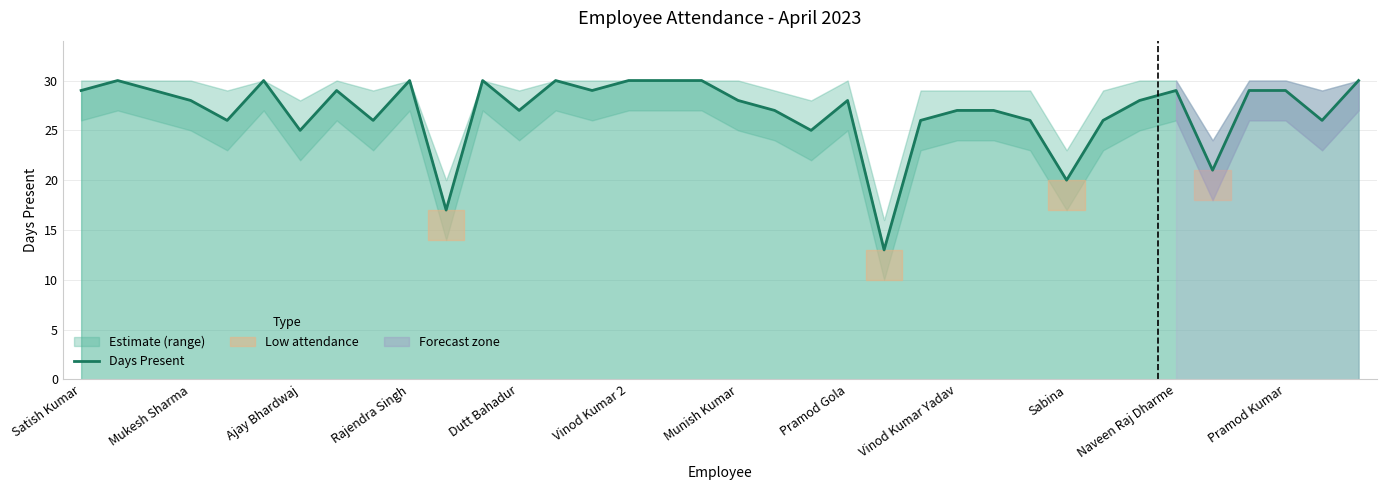

True or false: Days Present has a value of 39 at Pramod Gola.

False